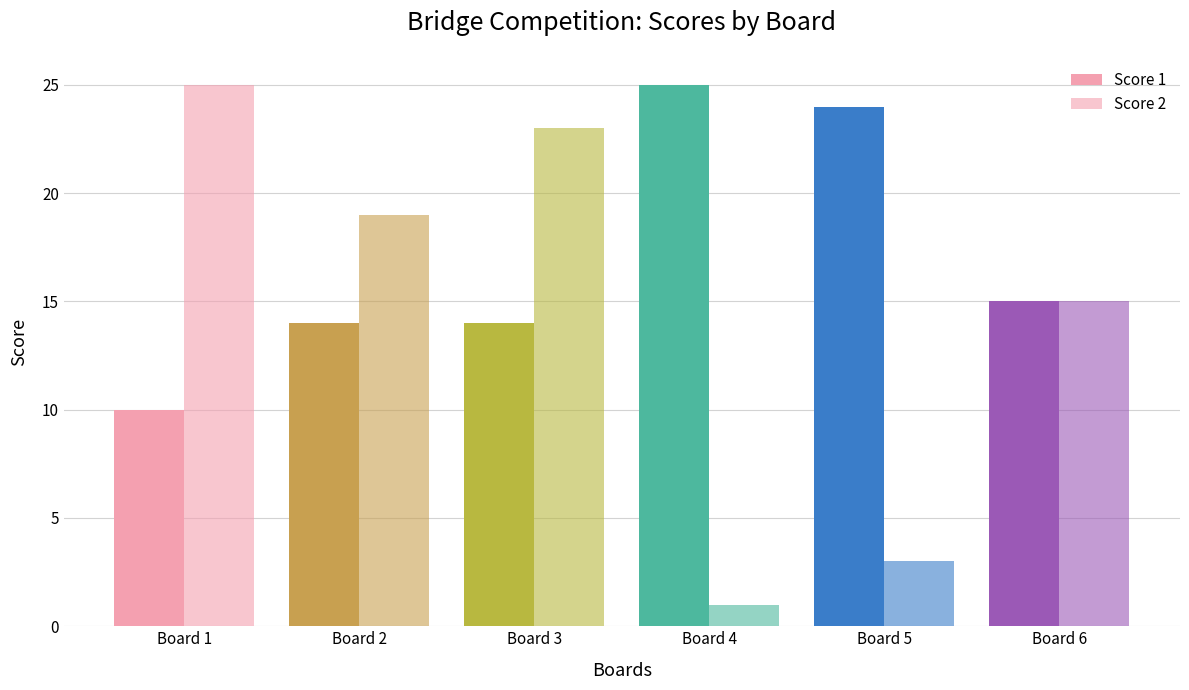

Reading left to right, transcribe all the data shown in this chart.

Score 1: 10	14	14	25	24	15
Score 2: 25	19	23	1	3	15